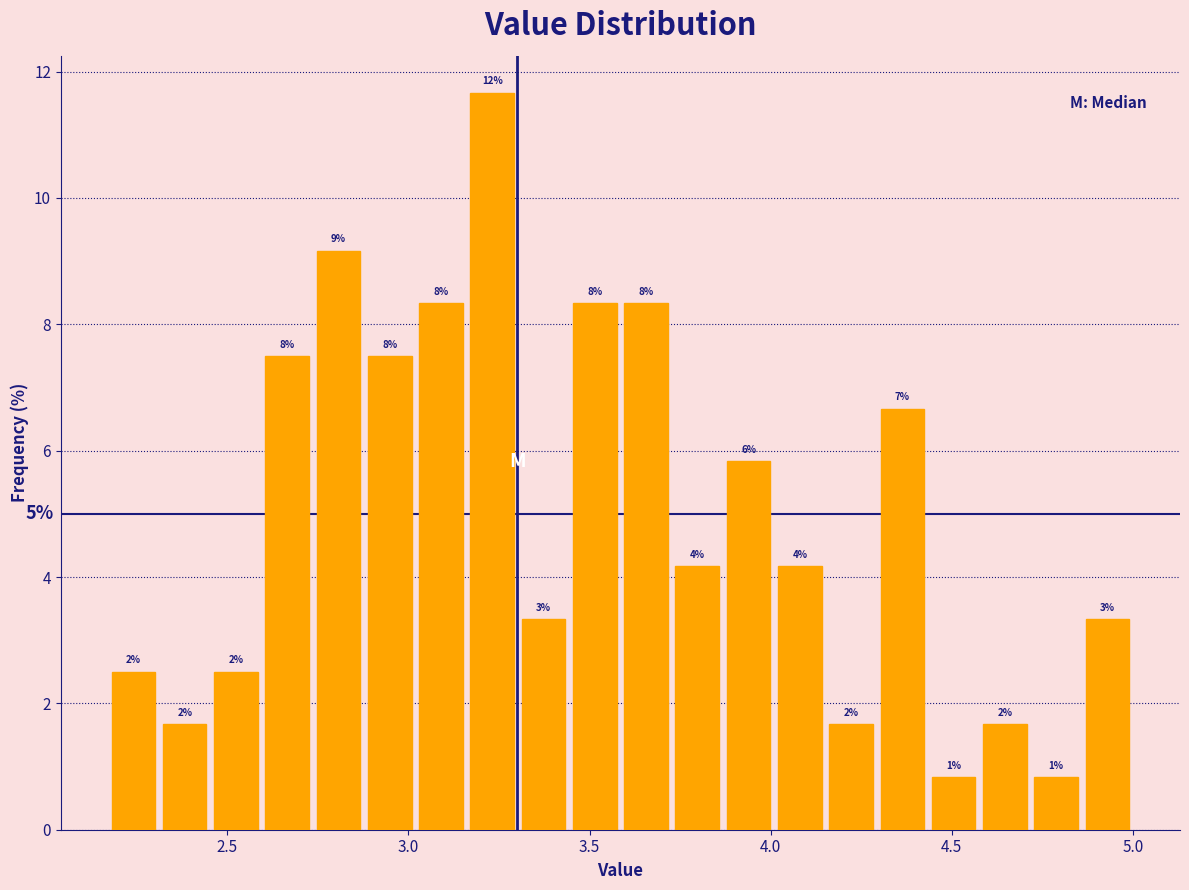

Around what value on the x-axis is the tallest bar? Give the approximate position of its centre, as read against the axis.

3.25